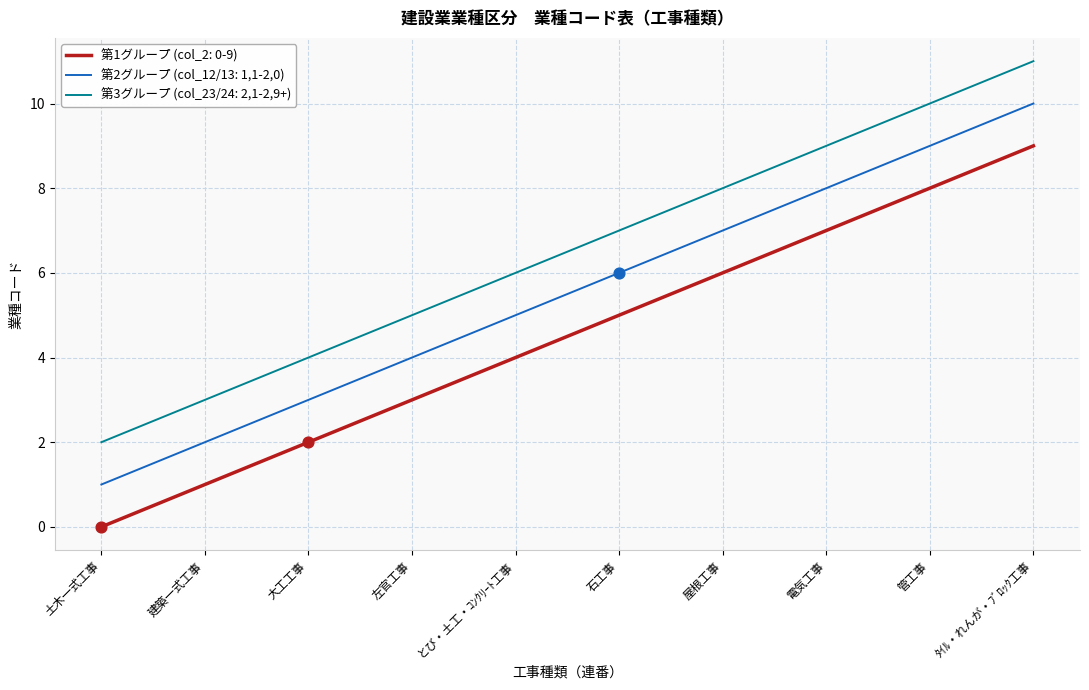

Rank the series by their maximum value, from highest to lowest.

第3グループ (col_23/24: 2,1-2,9+), 第2グループ (col_12/13: 1,1-2,0), 第1グループ (col_2: 0-9)